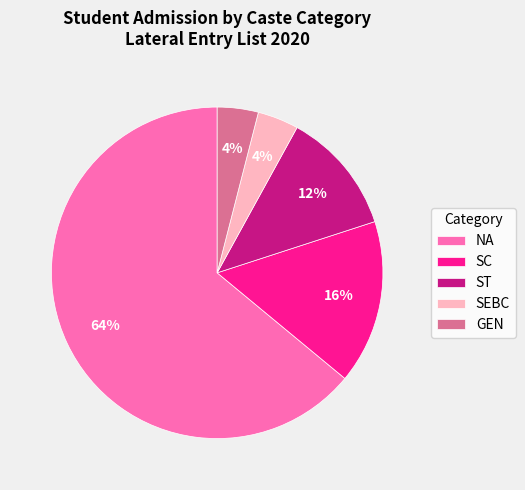

To the nearest percent, what is the difference between the largest and smallest slice percentages?

60%